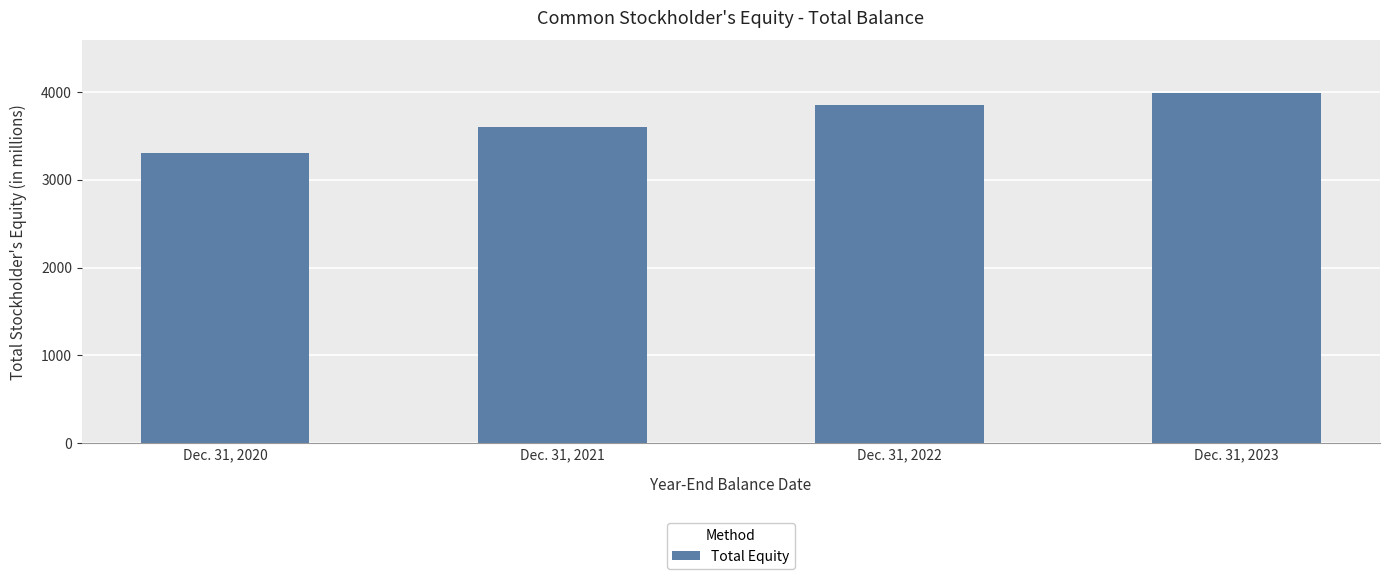

Does the chart contain stacked bars?

No